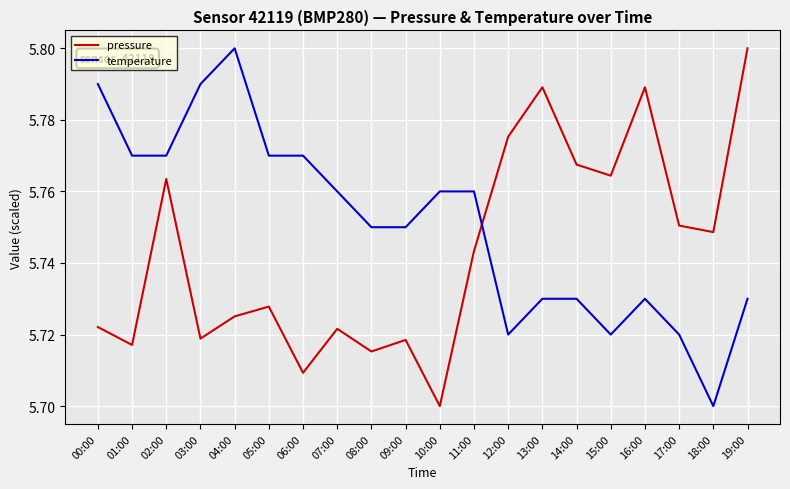

Is it true that temperature equals 5.8 at 03:00?

True